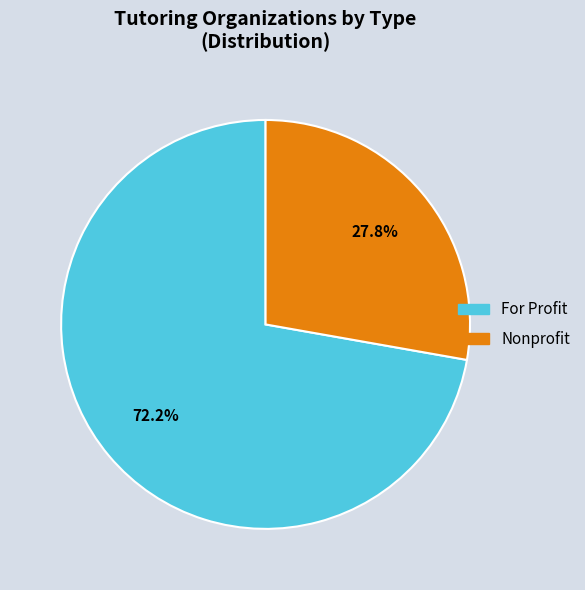

How many slices are in this pie chart?

2